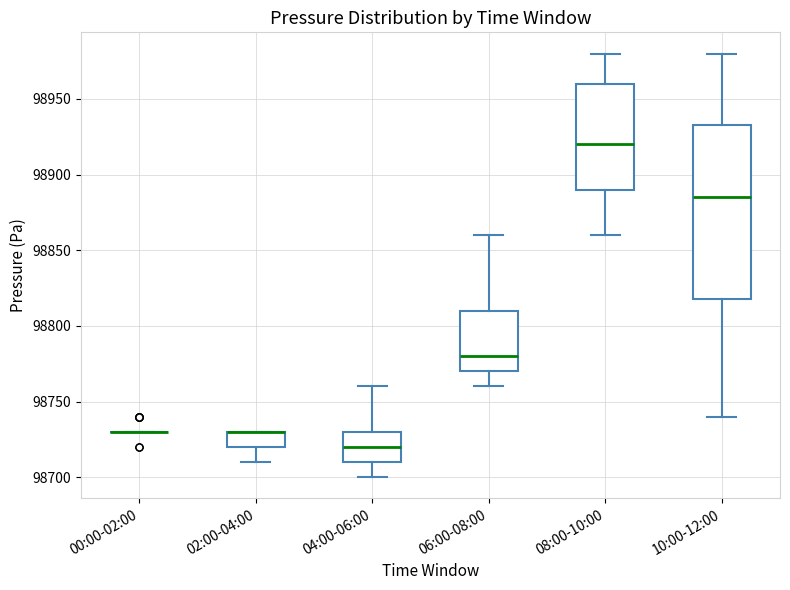

Where does the upper whisker of the box for 06:00-08:00 end on the y-axis? The values are not printed on the chart, so give them approximately, as read against the axis.

98860